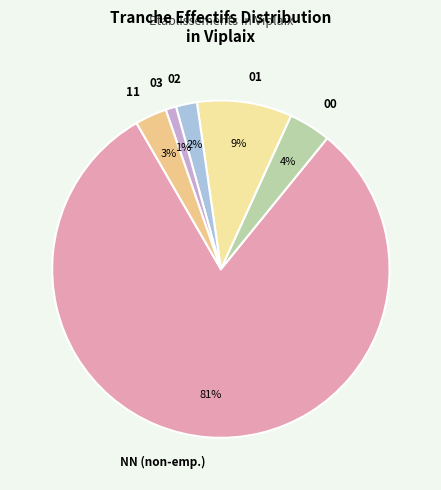

Do 11 and 01 together represent more than half of the pie?

No